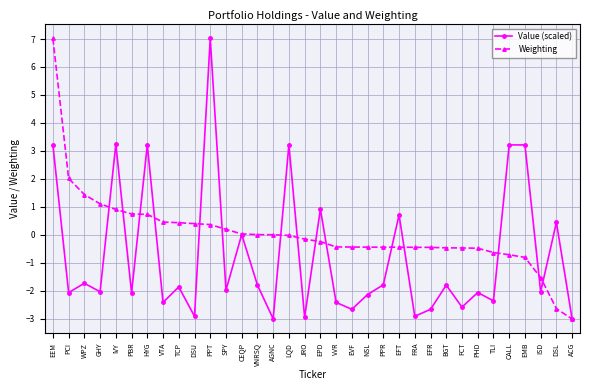

What is the total value across all series at FRA?

-3.4